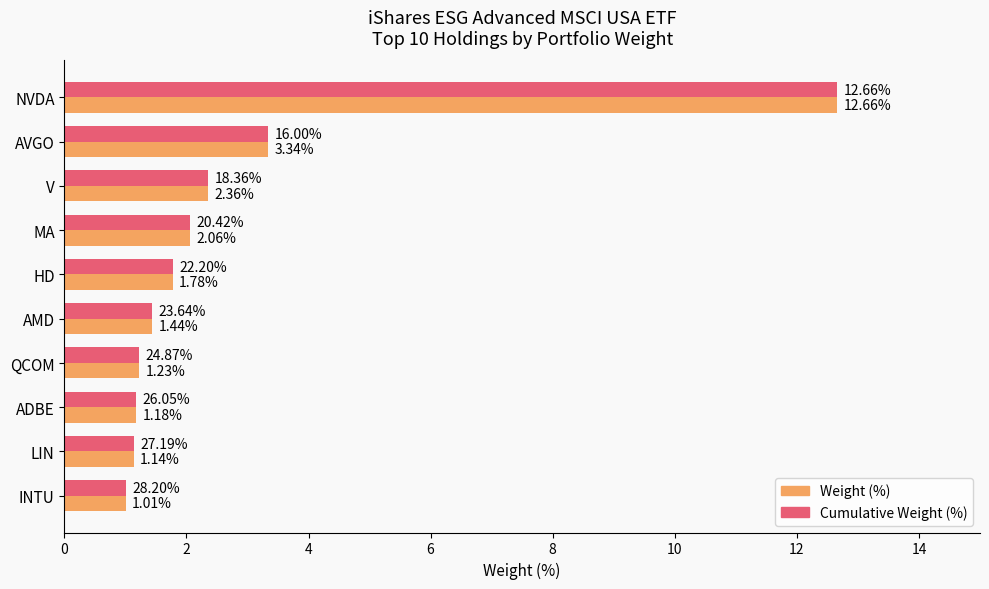

How many data points does each series have?

10